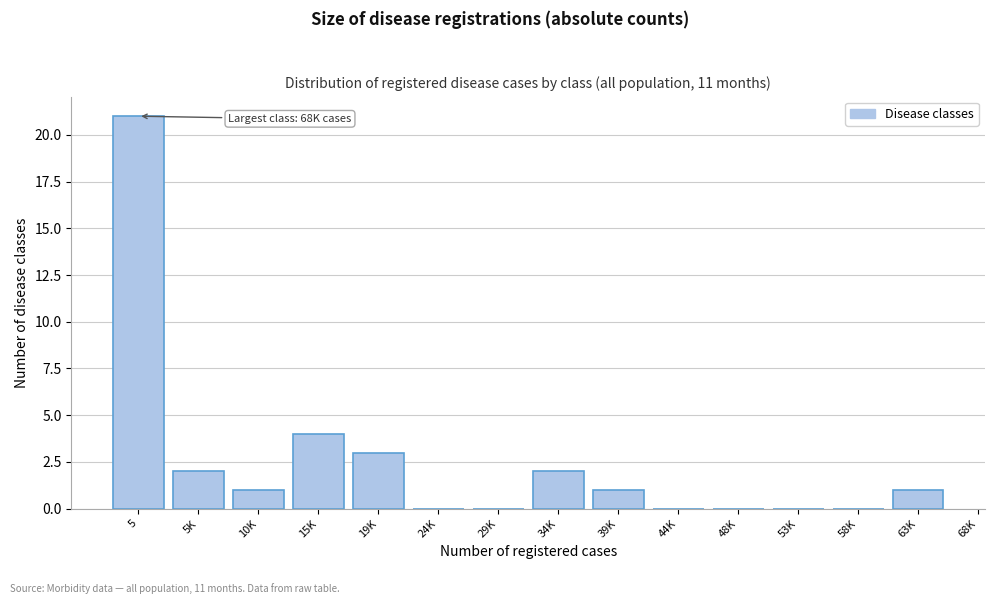

Reading left to right, transcribe all the data shown in this chart.

5=21	5K=2	10K=1	15K=4	19K=3	24K=0	29K=0	34K=2	39K=1	44K=0	48K=0	53K=0	58K=0	63K=1